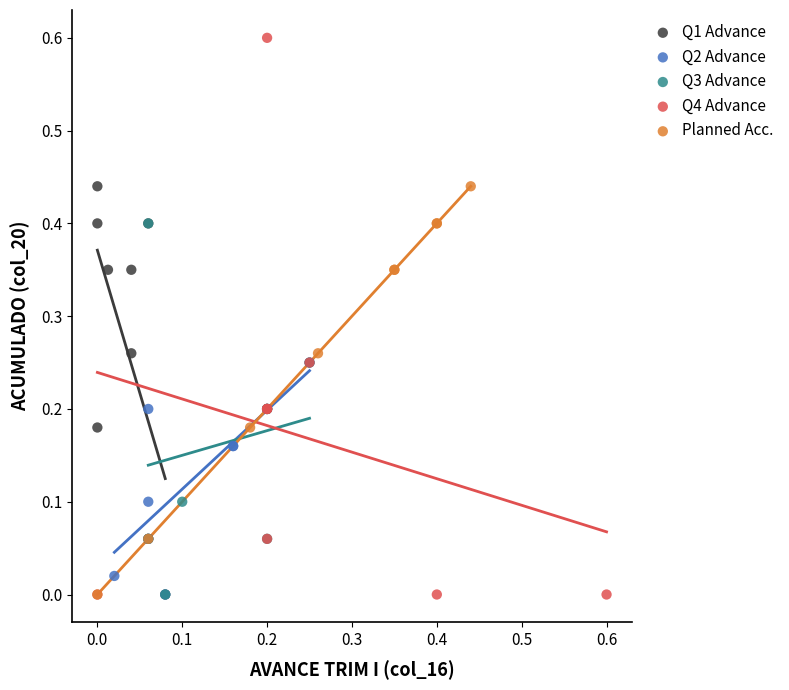

Which series has the largest Y range (max minus min)?

Q4 Advance